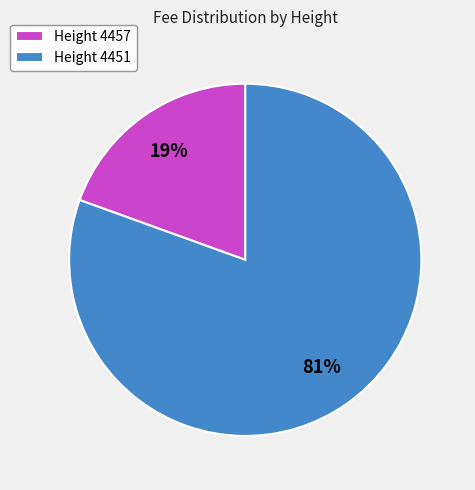

Is there any slice that represents more than half of the pie?

Yes